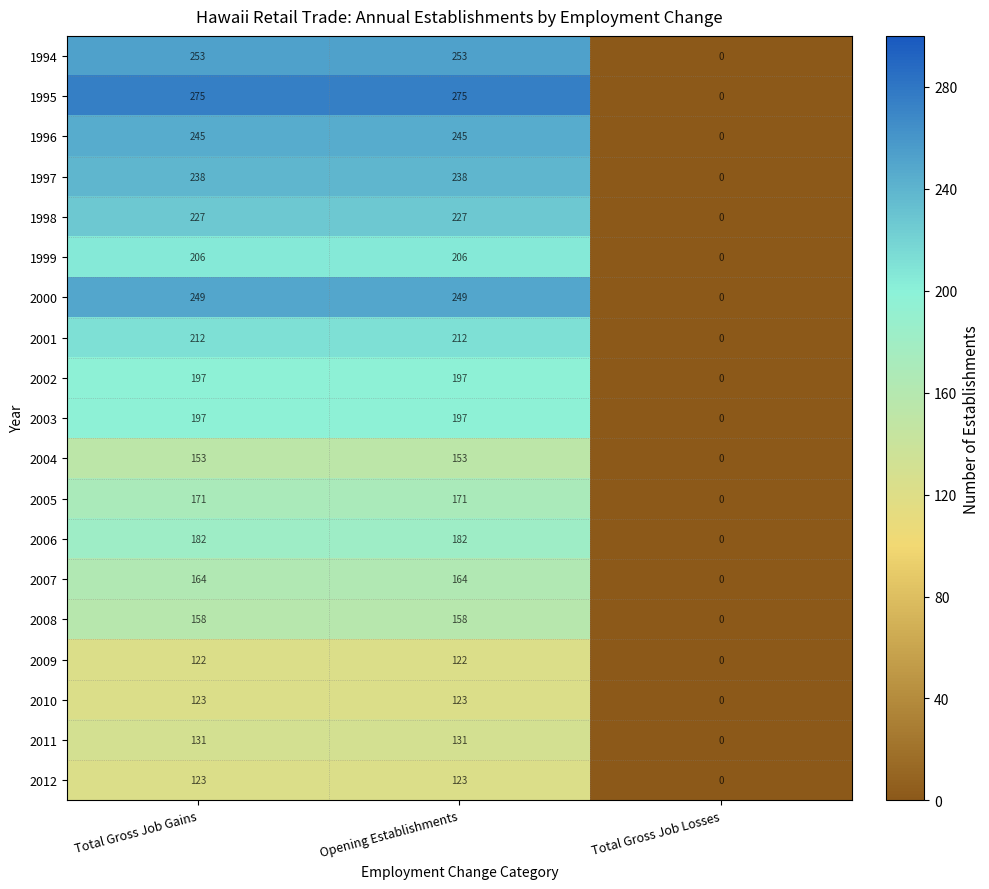

What is the average value of the 1996 series?

163